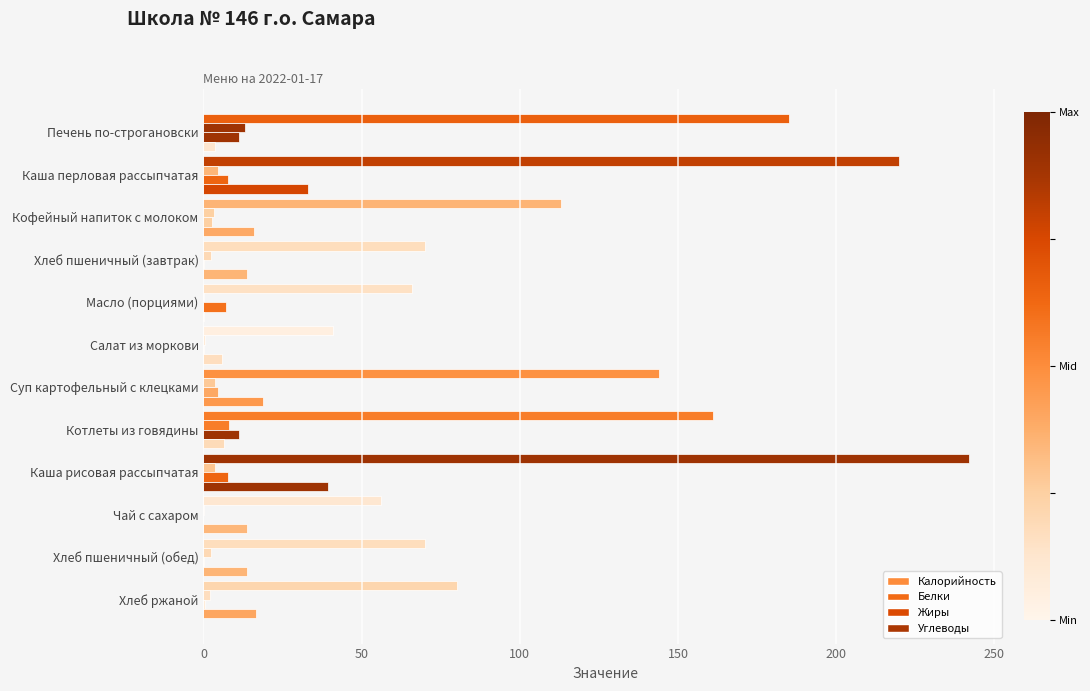

What is the difference between the maximum and minimum values in the Жиры series?

11.3